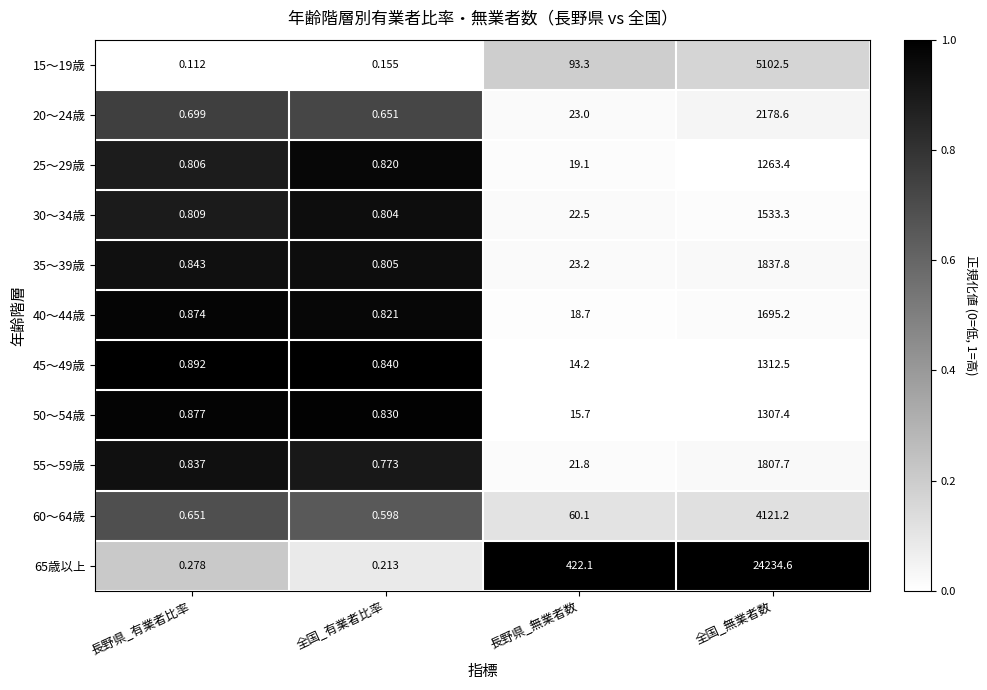

At which category is the sum across all series the highest?

全国_無業者数